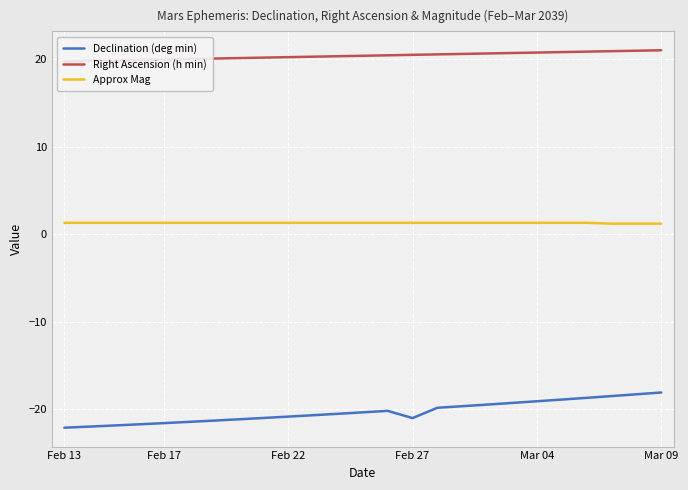

What are all the series names shown in the legend?

Declination (deg min), Right Ascension (h min), Approx Mag